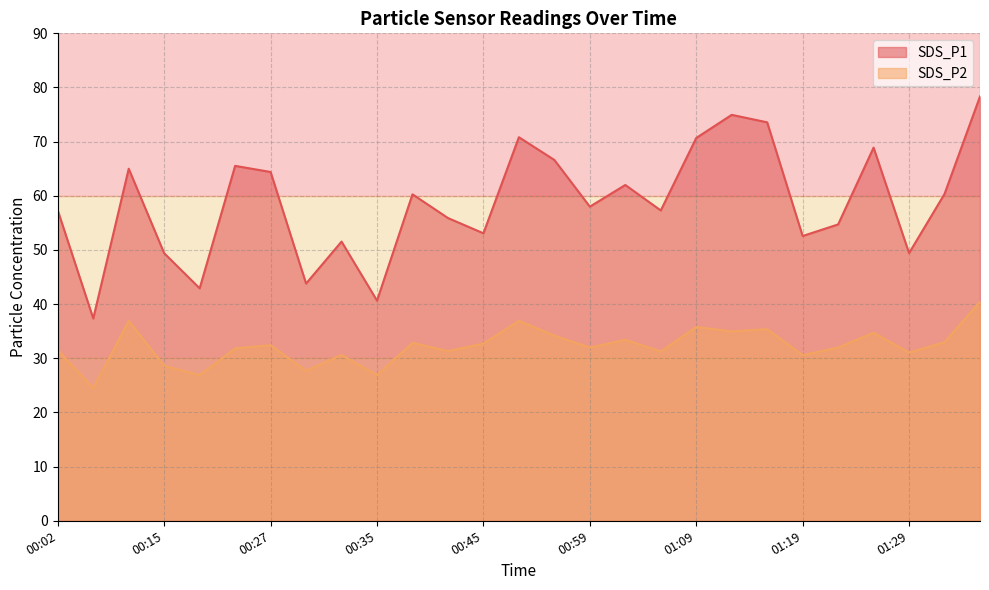

At how many categories does at least one series exceed 27?

27